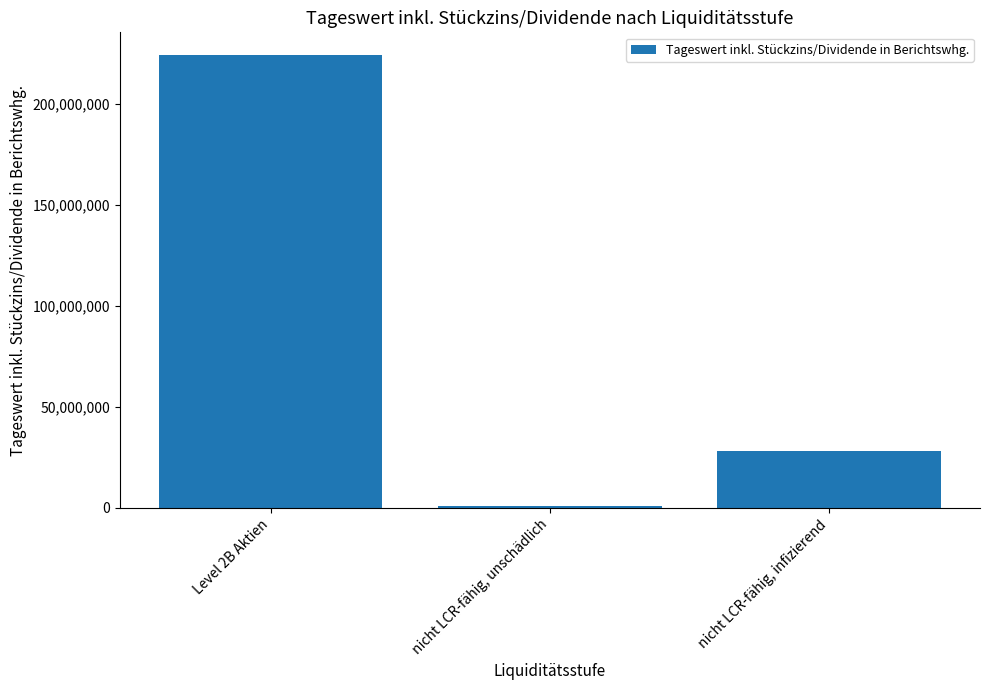

Reading right to left, transcribe all the data shown in this chart.

28223338.9	855592.6	224286107.6